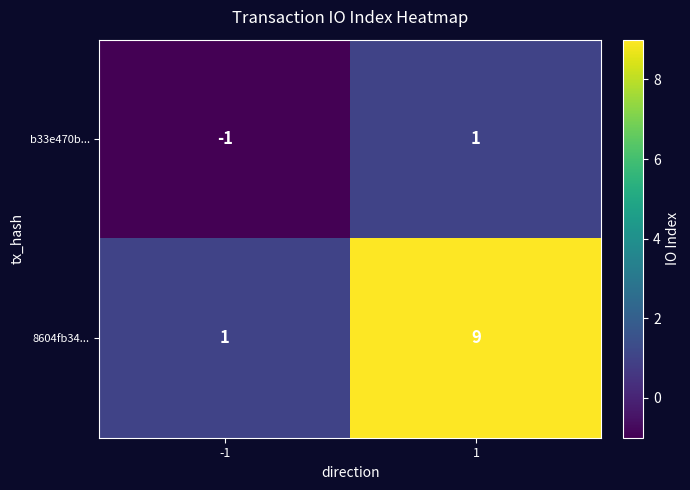

What is the spread (max minus min) of values at 1?

8